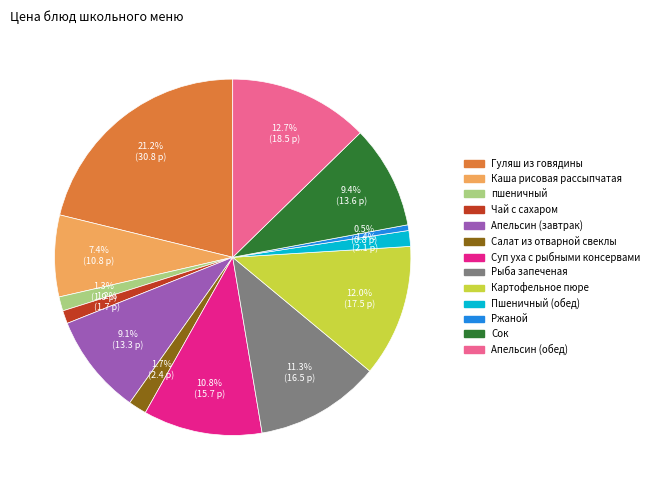

Does Рыба запеченая account for over 50% of the chart?

No